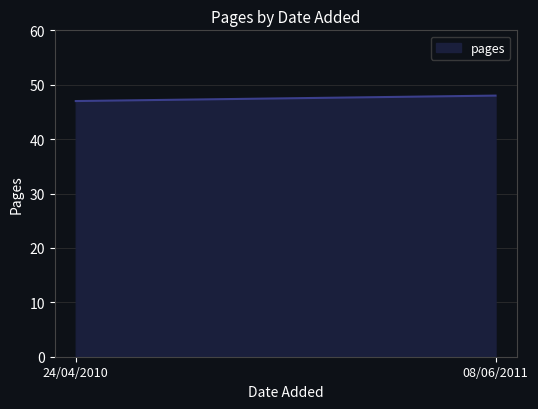

What is the approximate value at 08/06/2011?

48